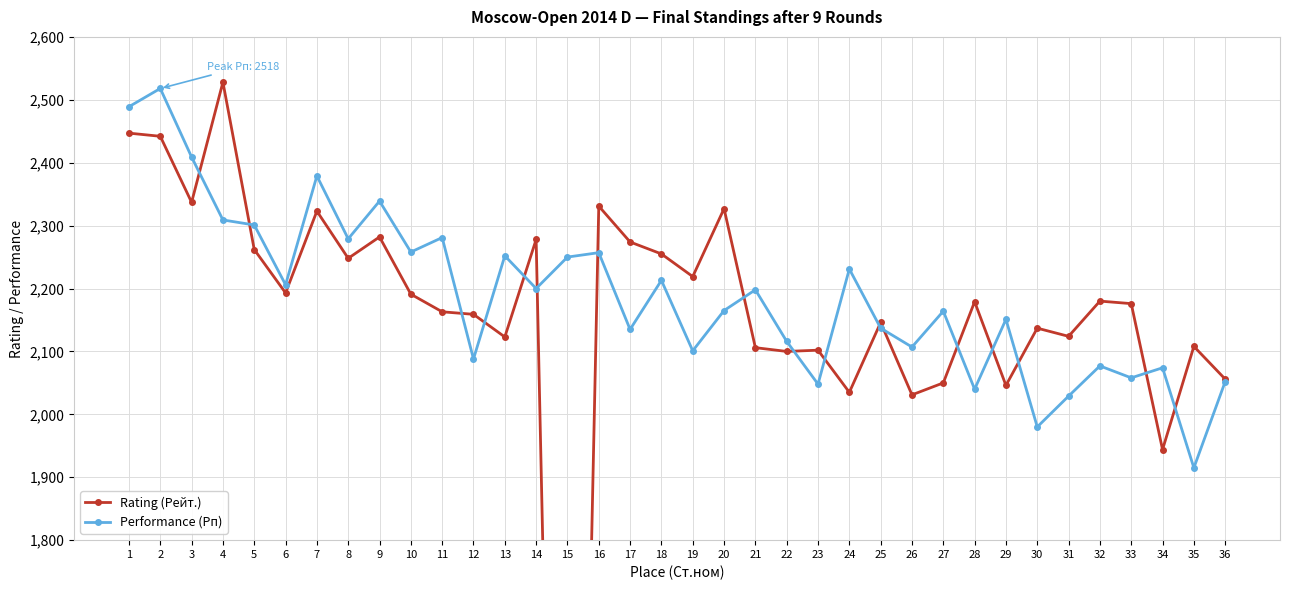

Reading left to right, list all the values displayed in this chart.

Rating (Рейт.): 2447	2442	2337	2528	2262	2193	2323	2248	2282	2191	2163	2159	2123	2278	0	2331	2274	2255	2219	2327	2106	2100	2102	2035	2146	2031	2050	2179	2046	2137	2124	2180	2176	1944	2108	2056
Performance (Рп): 2489	2518	2409	2309	2301	2206	2379	2279	2339	2258	2281	2088	2252	2200	2250	2257	2135	2213	2101	2165	2198	2116	2048	2231	2137	2107	2164	2040	2151	1980	2029	2077	2058	2074	1915	2052